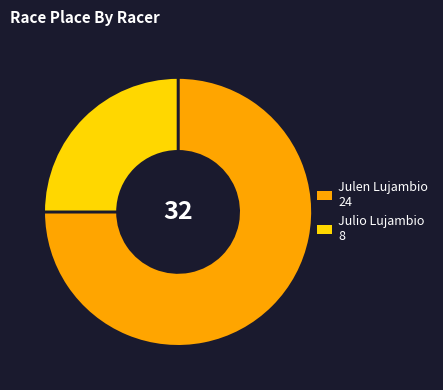

Between Julen Lujambio and Julio Lujambio, which is larger?

Julen Lujambio